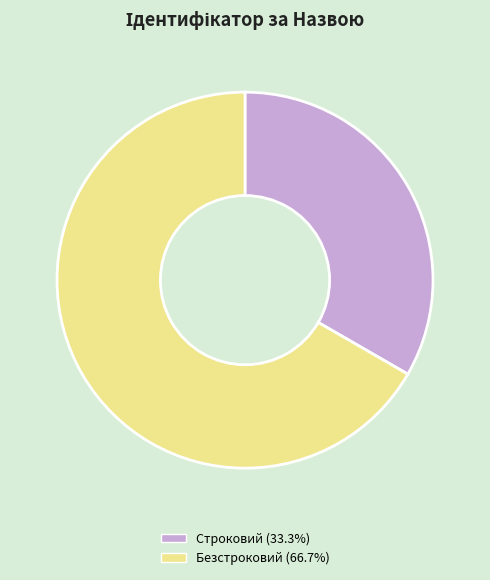

Does any single category account for the majority?

Yes